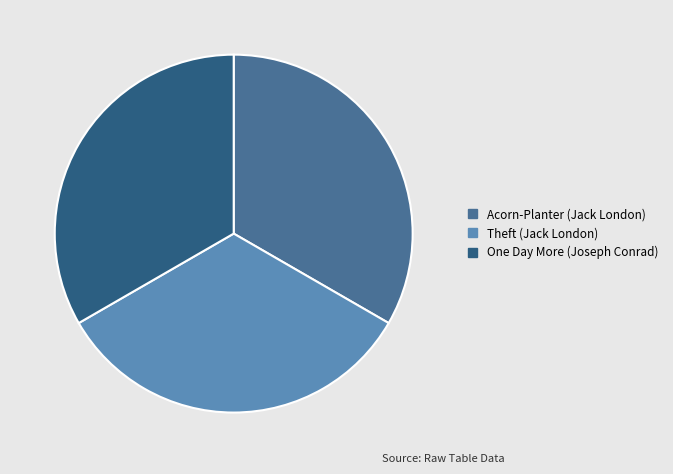

Approximately how many times larger is the value at Acorn-Planter (Jack London) compared to Theft (Jack London)?

1.0